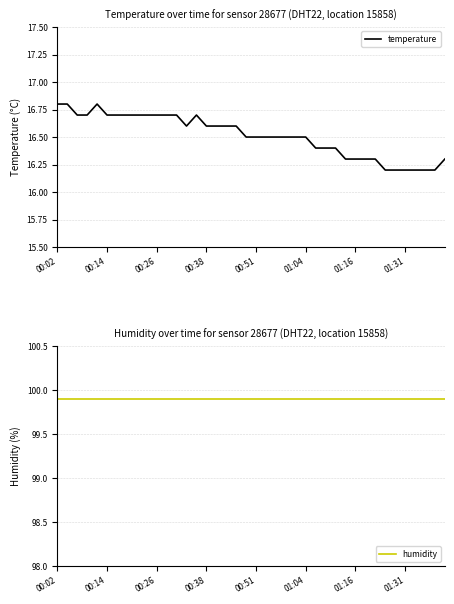

True or false: temperature and humidity cross at least once.

False